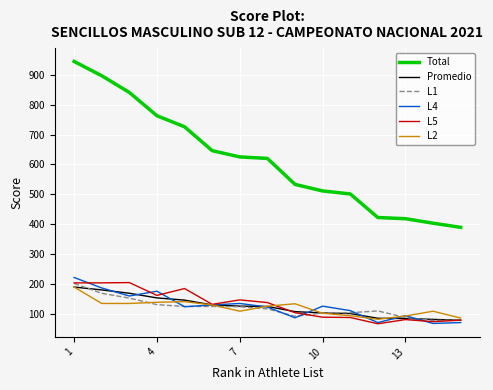

What is the difference between the maximum and minimum values in the Promedio series?

111.2